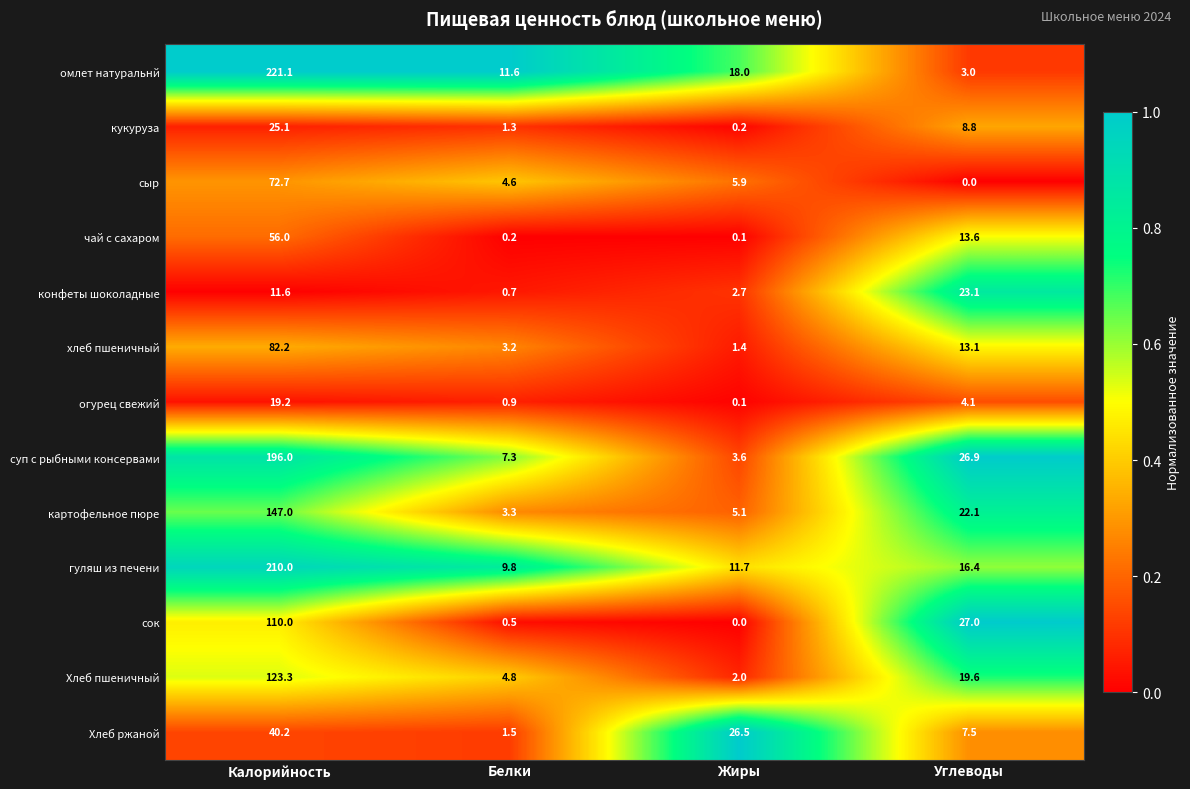

Rank the series at Углеводы from highest to lowest value.

сок, суп с рыбными консервами, конфеты шоколадные, картофельное пюре, Хлеб пшеничный, гуляш из печени, чай с сахаром, хлеб пшеничный, кукуруза, Хлеб ржаной, огурец свежий, омлет натуральнй, сыр